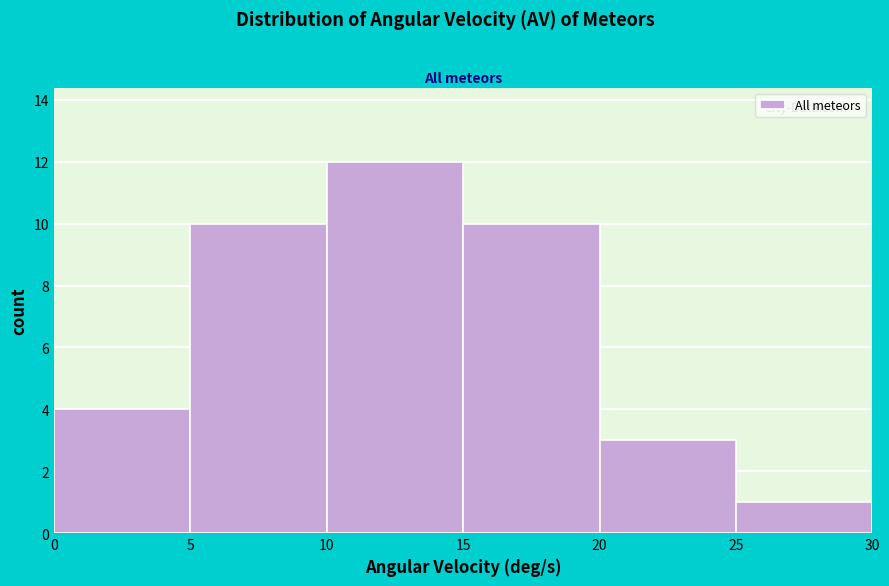

Which range on the x-axis has the tallest bar?

10 to 15